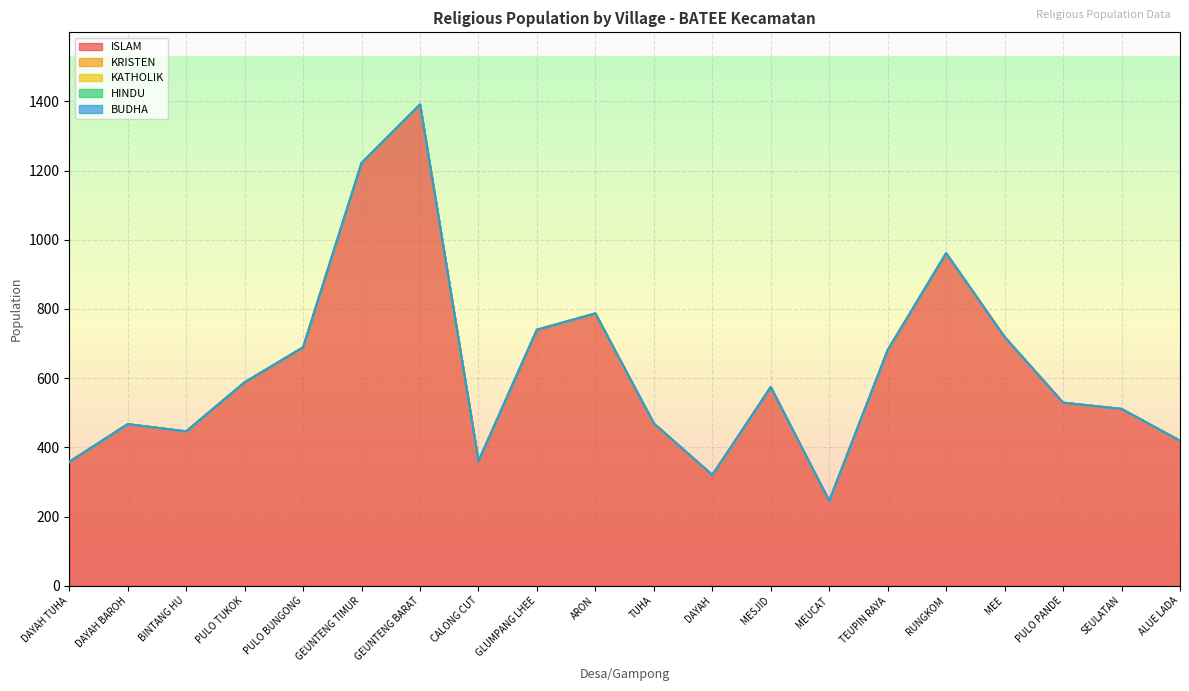

How many values in the ISLAM series exceed 574?

9